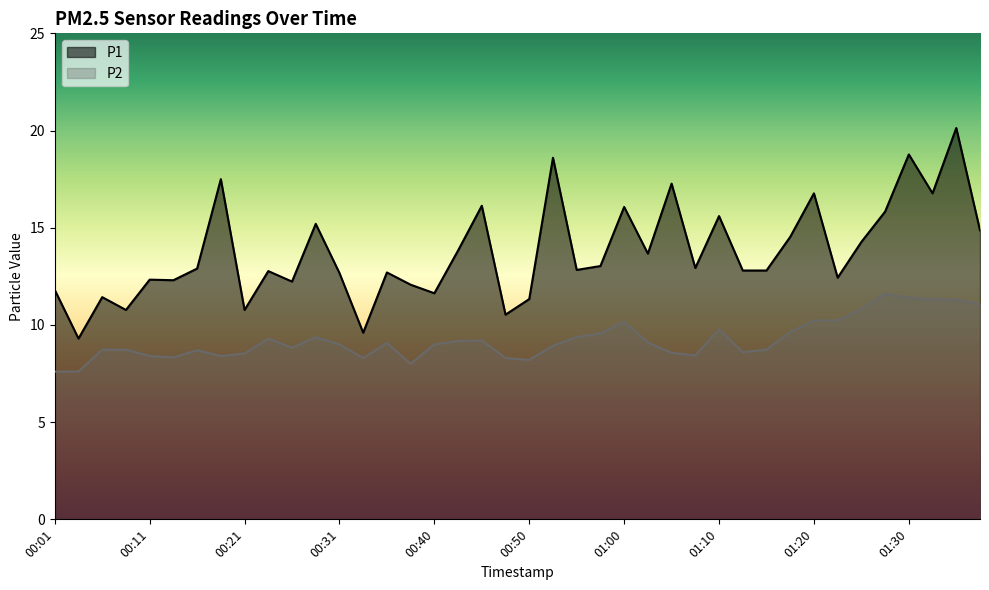

Reading right to left, extract all data points from this chart.

P1: 01:37=14.9	01:35=20.1	01:32=16.8	01:30=18.8	01:27=15.8	01:25=14.3	01:22=12.4	01:20=16.8	01:17=14.5	01:15=12.8	01:12=12.8	01:10=15.6	01:07=12.9	01:05=17.3	01:02=13.7	01:00=16.1	00:58=13.0	00:55=12.8	00:53=18.6	00:50=11.3	00:48=10.5	00:45=16.1	00:43=13.8	00:40=11.6	00:38=12.1	00:35=12.7	00:33=9.6	00:31=12.7	00:28=15.2	00:26=12.2	00:23=12.8	00:21=10.8	00:18=17.5	00:16=12.9	00:13=12.3	00:11=12.3	00:08=10.8	00:06=11.4	00:04=9.3	00:01=11.8
P2: 01:37=11.1	01:35=11.3	01:32=11.3	01:30=11.4	01:27=11.6	01:25=10.8	01:22=10.2	01:20=10.2	01:17=9.6	01:15=8.7	01:12=8.6	01:10=9.8	01:07=8.4	01:05=8.6	01:02=9.1	01:00=10.2	00:58=9.6	00:55=9.4	00:53=8.9	00:50=8.2	00:48=8.3	00:45=9.2	00:43=9.2	00:40=9.0	00:38=8.0	00:35=9.1	00:33=8.3	00:31=9.0	00:28=9.4	00:26=8.8	00:23=9.3	00:21=8.5	00:18=8.4	00:16=8.7	00:13=8.3	00:11=8.4	00:08=8.7	00:06=8.7	00:04=7.6	00:01=7.6